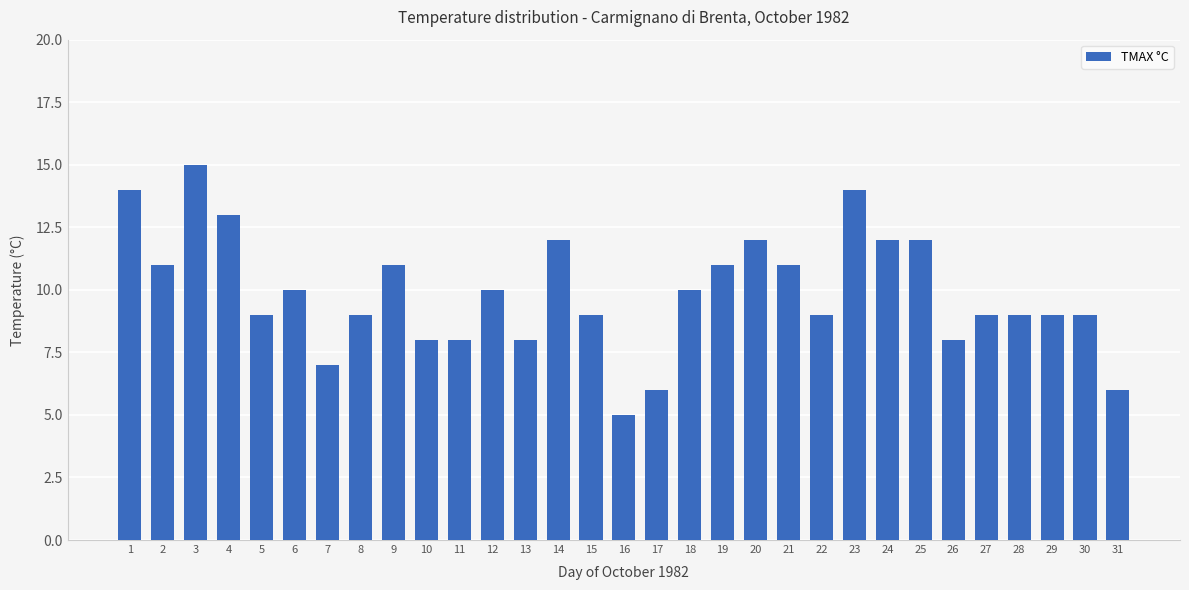

What is the value of the 7th bar from the left?

7